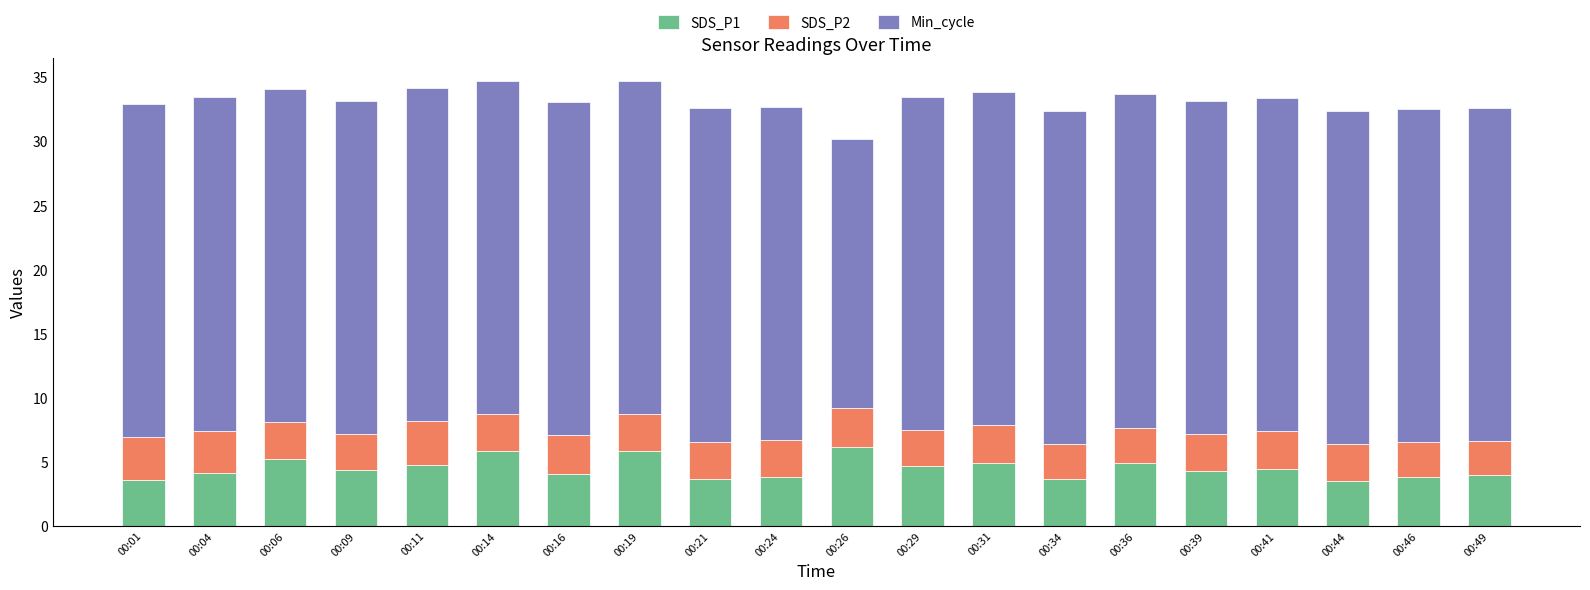

Count the number of categories in the chart.

20